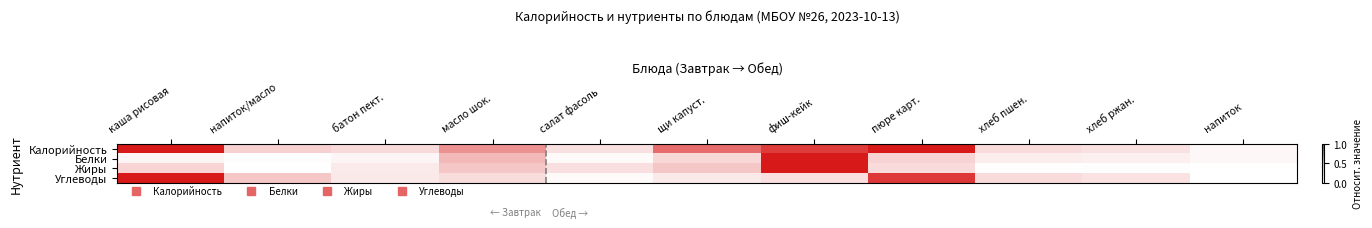

What is the greatest value displayed?

1.0